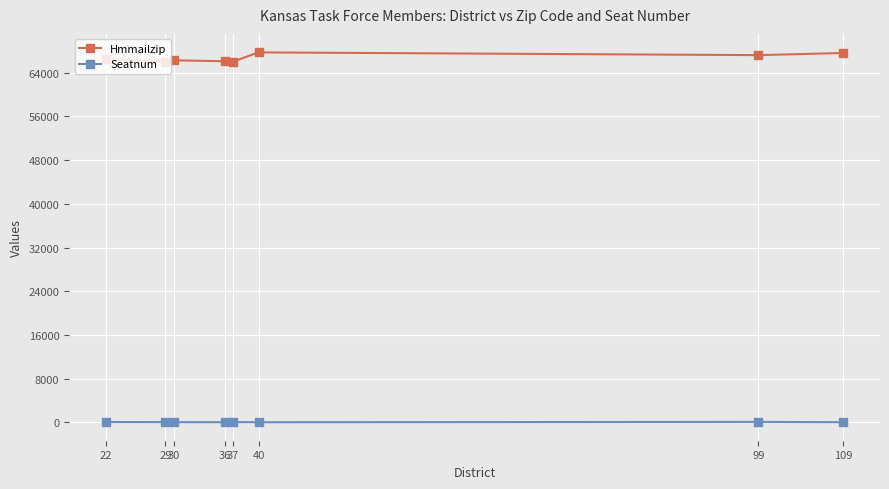

Which series has the widest spread of values?

Hmmailzip